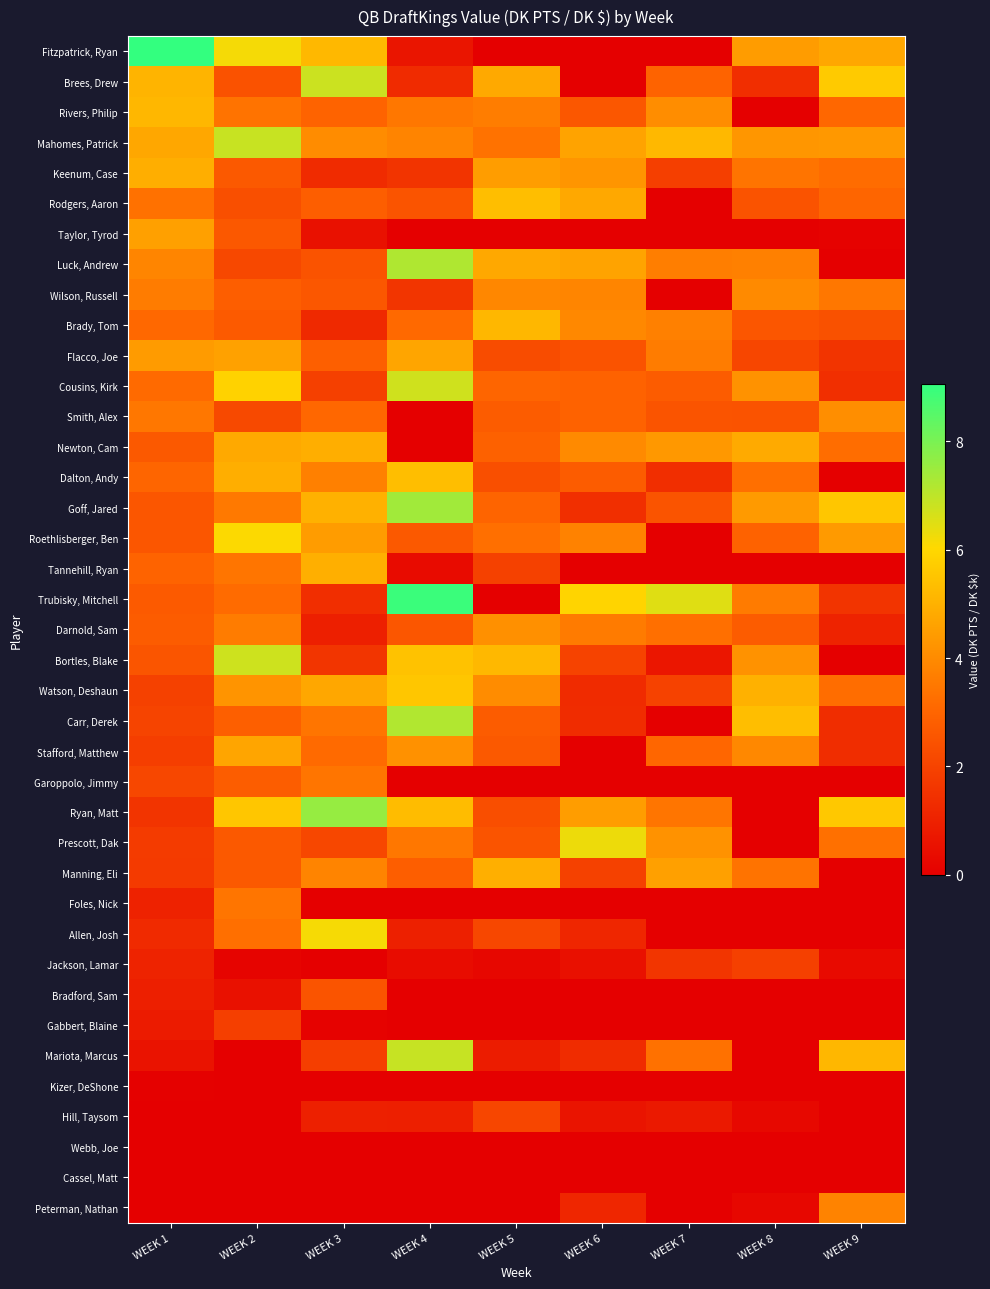

Between WEEK 5 and WEEK 6, which series saw the biggest shift?

Trubisky, Mitchell